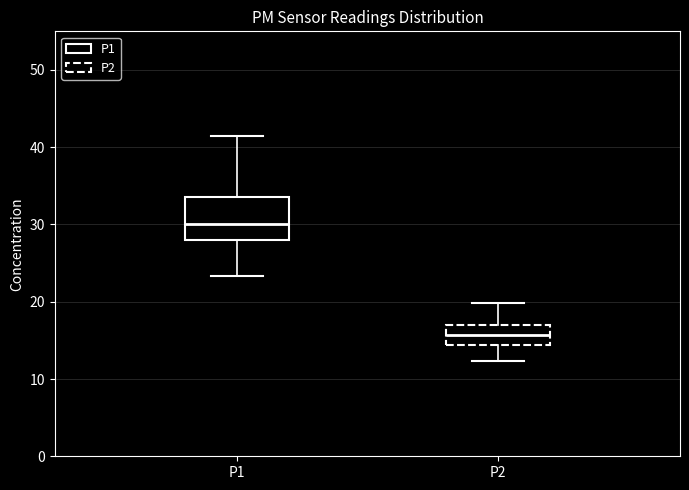

Reading left to right, read every box against the y-axis: the position of its median line, the range the box covers, and the ends of its whiskers. The values are not printed on the chart, so give them approximately, as read against the axis.

P1: median 30, box 28 to 34, whiskers 23 to 41
P2: median 16, box 14 to 17, whiskers 12 to 20